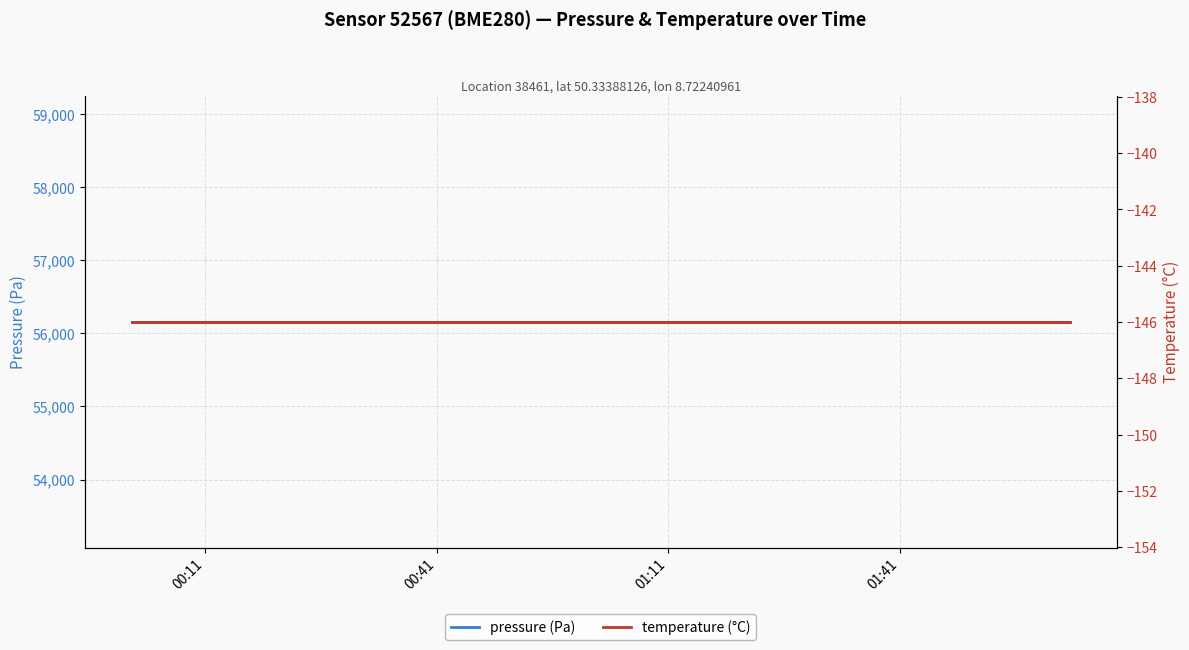

How many lines are shown in the chart?

2